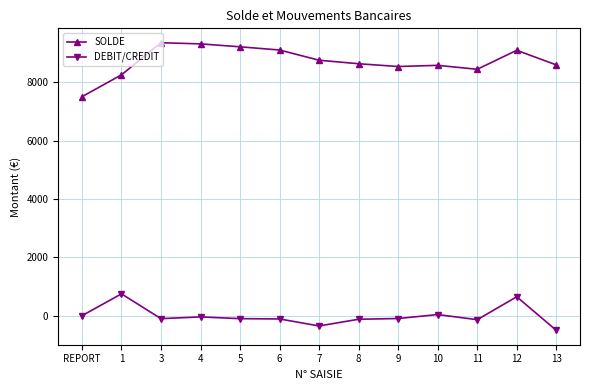

At 10, list the series in order from largest to smallest.

SOLDE, DEBIT/CREDIT